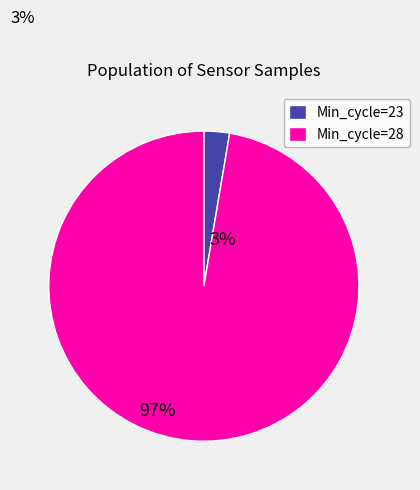

Does any single category account for the majority?

Yes